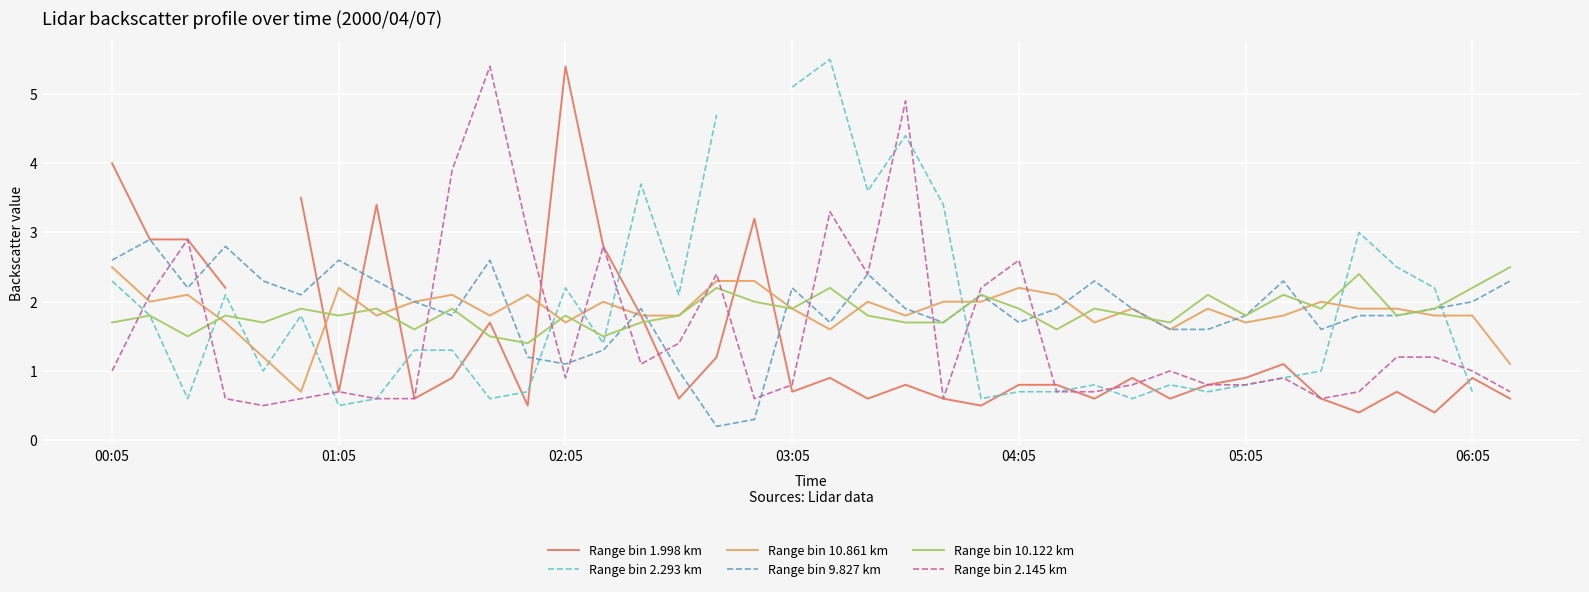

Between 27 and 17, which is larger?

17